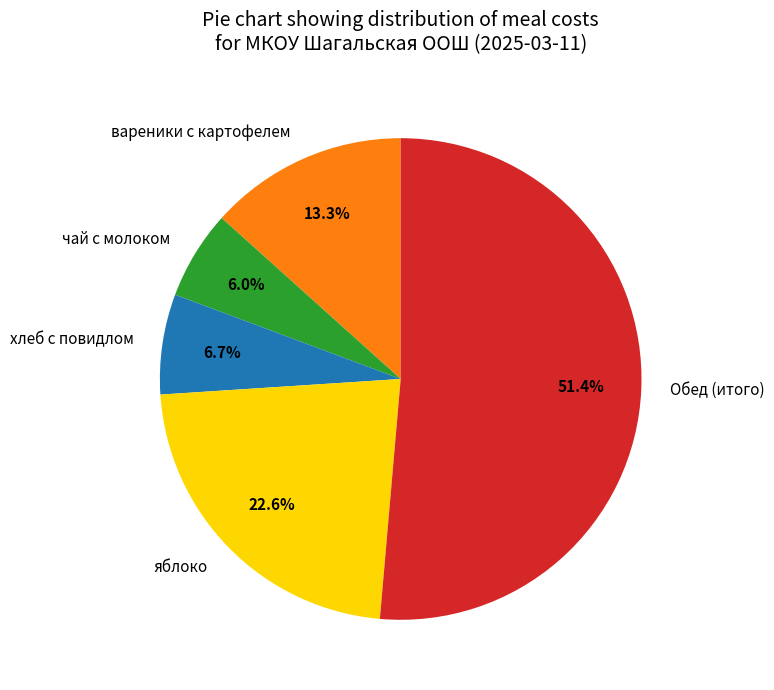

What is the majority slice?

Обед (итого)